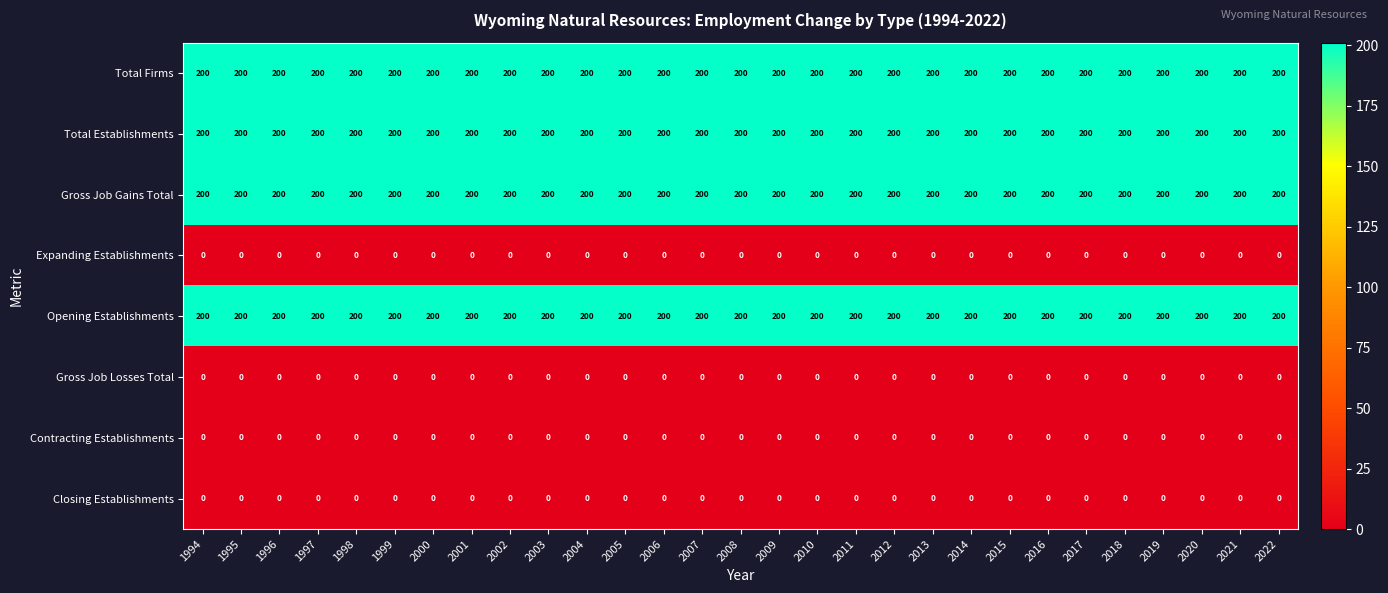

What is the greatest value displayed?

200